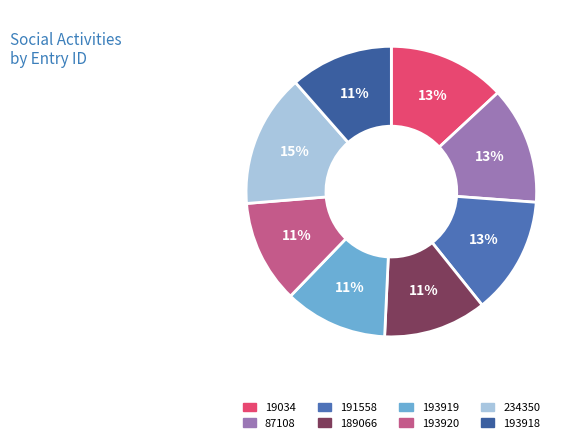

Count the number of slices in the pie.

8